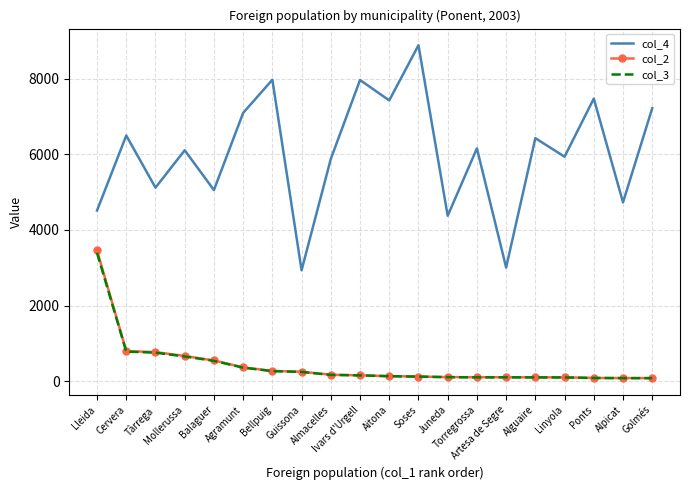

In col_4, how many points are higher than both neighbors (excluding endpoints)?

8